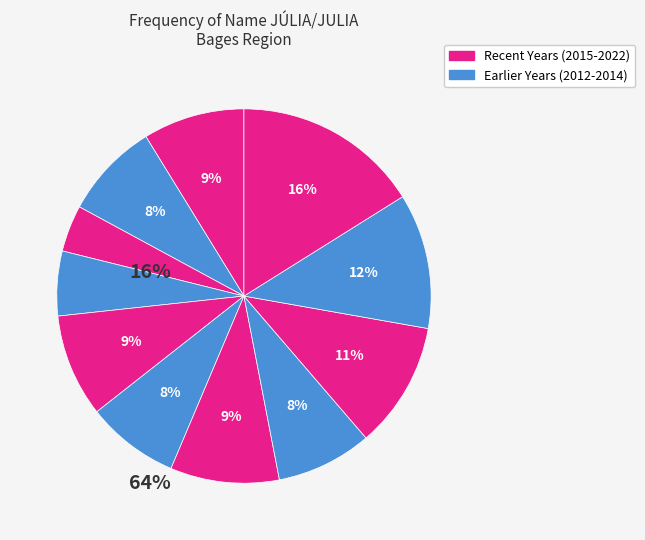

How many slices are in this pie chart?

11